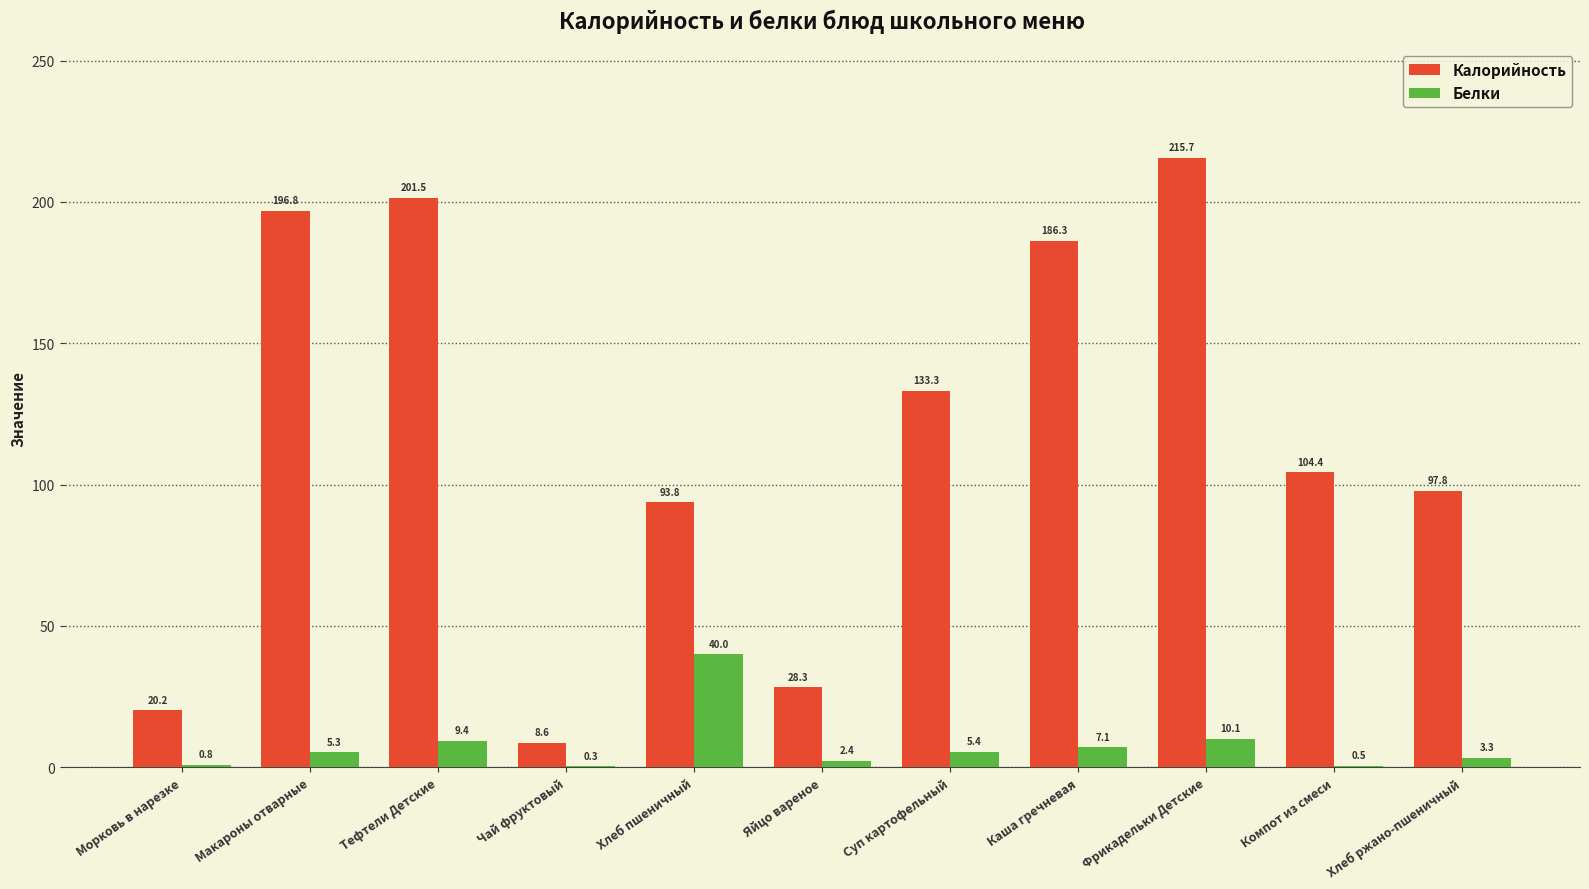

What value does the Белки series have at Макароны отварные?

5.3